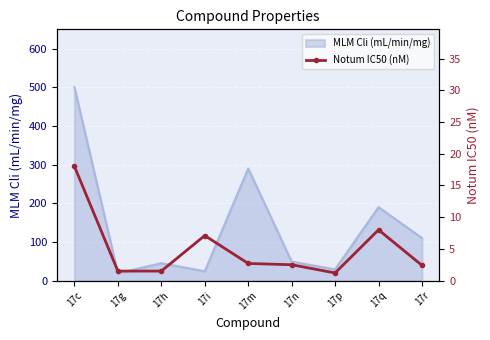

The chart shows a value of 1.2 at 17p. True or false?

True